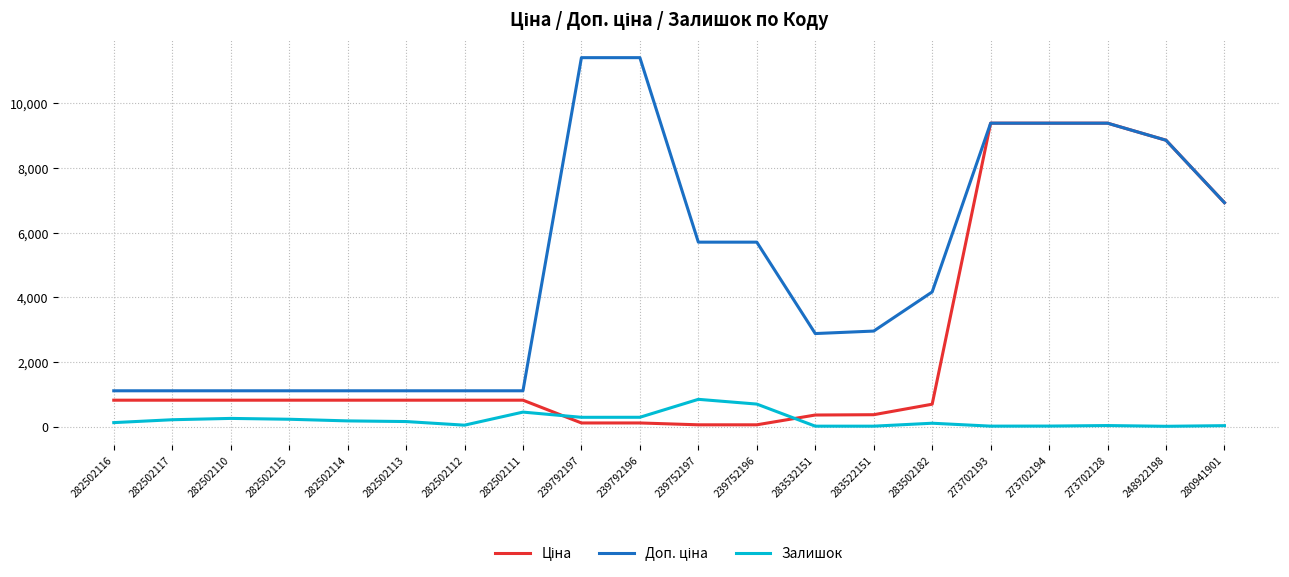

How many lines are shown in the chart?

3